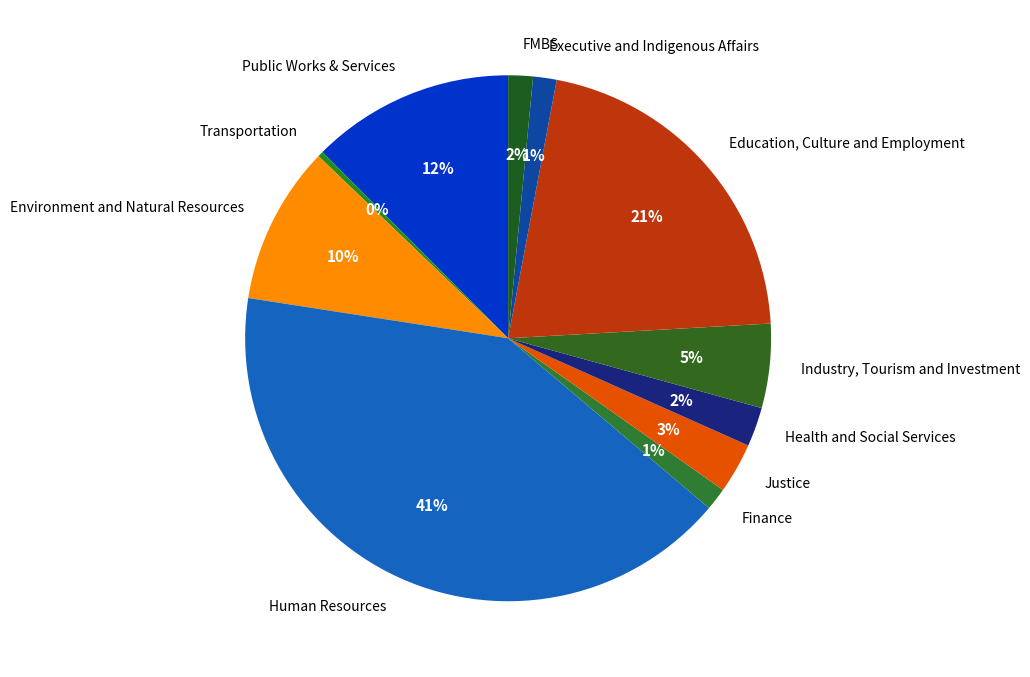

To the nearest percent, what portion does Public Works & Services represent?

12%